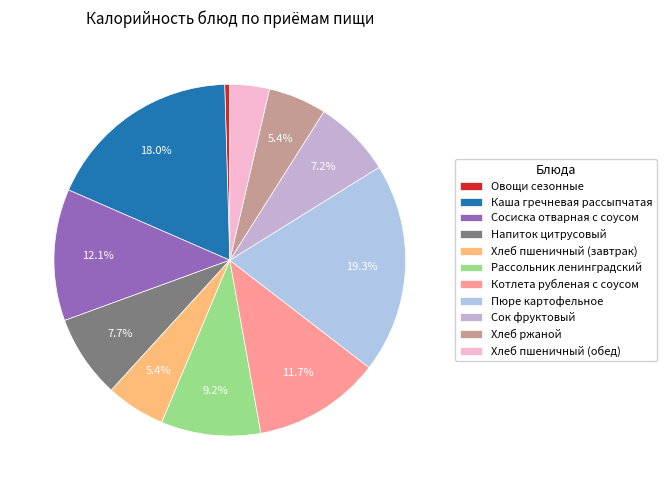

To the nearest percent, what portion does Каша гречневая рассыпчатая represent?

18%